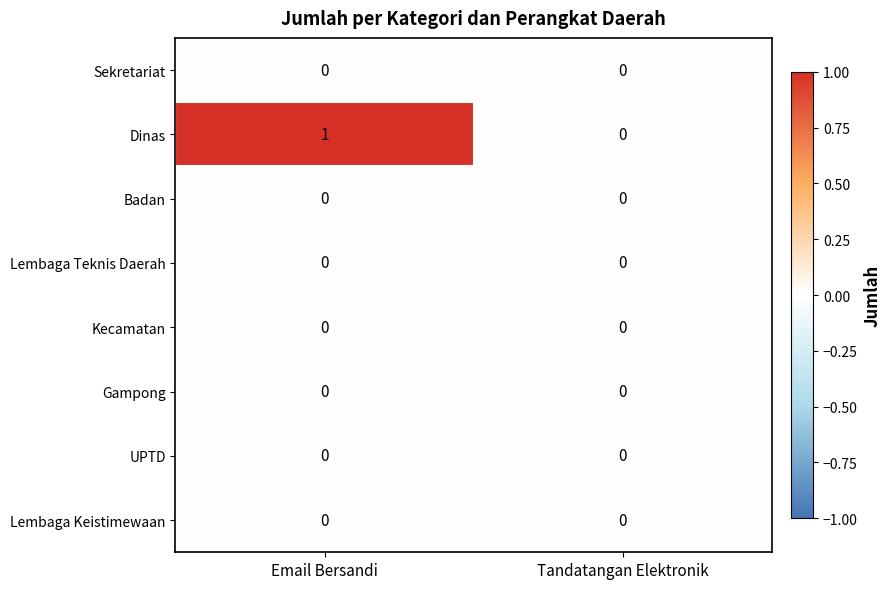

Reading left to right, extract all data points from this chart.

Sekretariat: 0	0
Dinas: 1	0
Badan: 0	0
Lembaga Teknis Daerah: 0	0
Kecamatan: 0	0
Gampong: 0	0
UPTD: 0	0
Lembaga Keistimewaan: 0	0